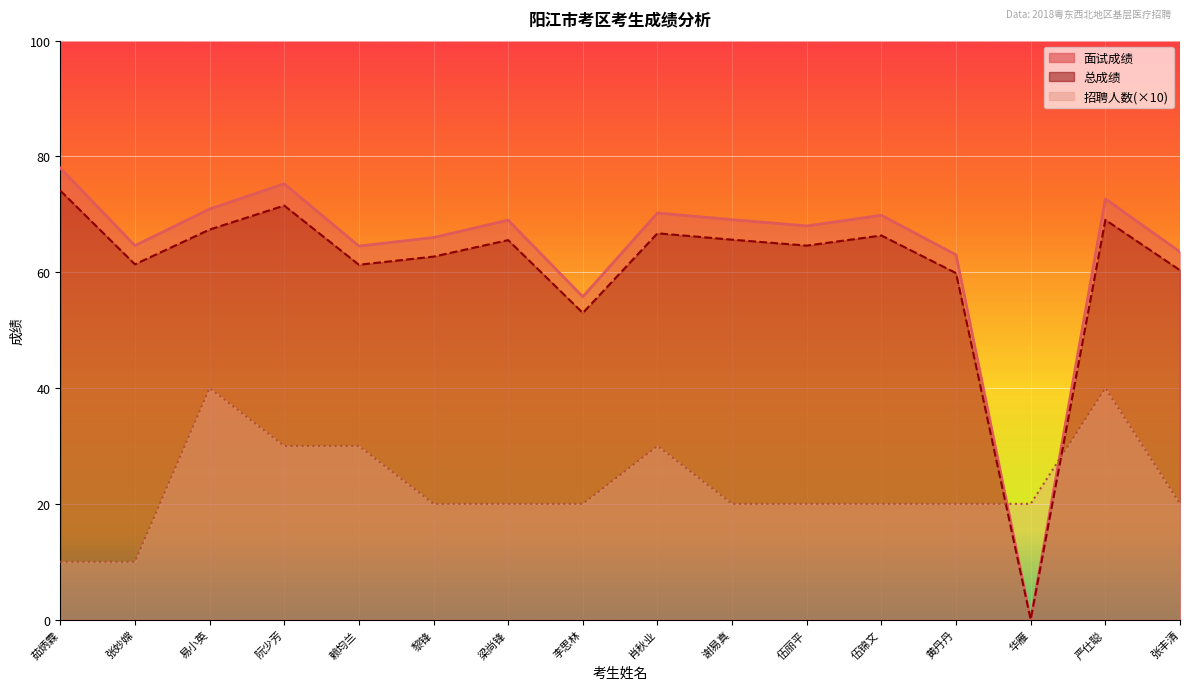

List the labels in order of 面试成绩 value, largest first.

茹炳霖, 阮少芳, 严仕聪, 易小英, 肖秋业, 伍锦文, 谢易真, 梁尚锋, 伍丽平, 黎锋, 张妙嫦, 赖均兰, 张丰清, 黄丹丹, 李思林, 华雁